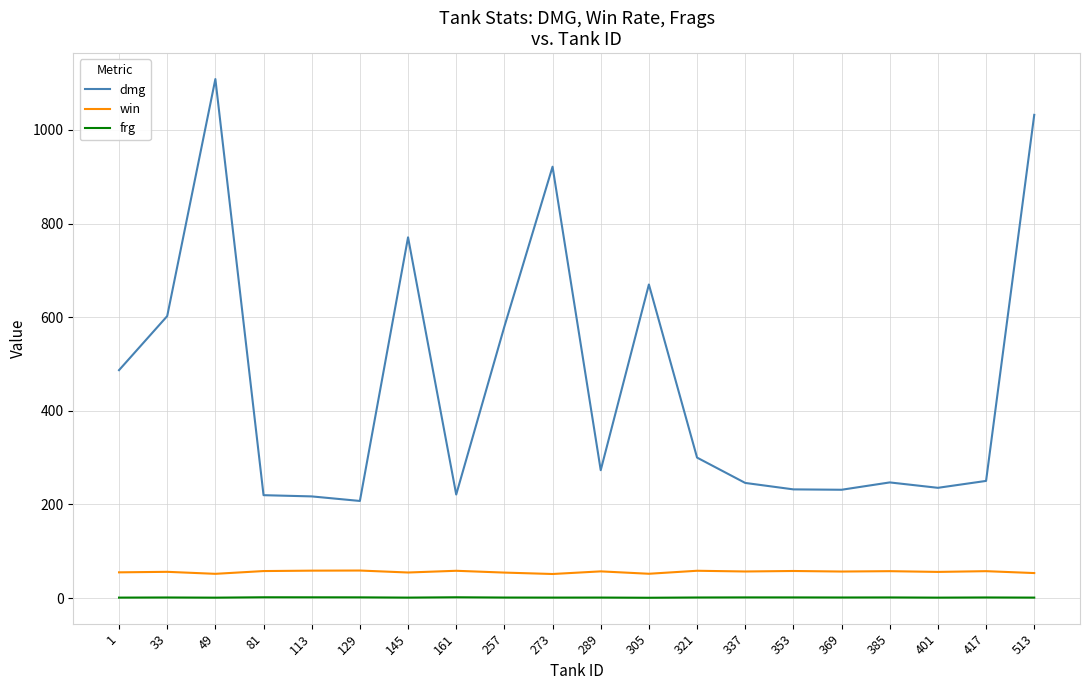

Where does the dmg series first go above 273?

1